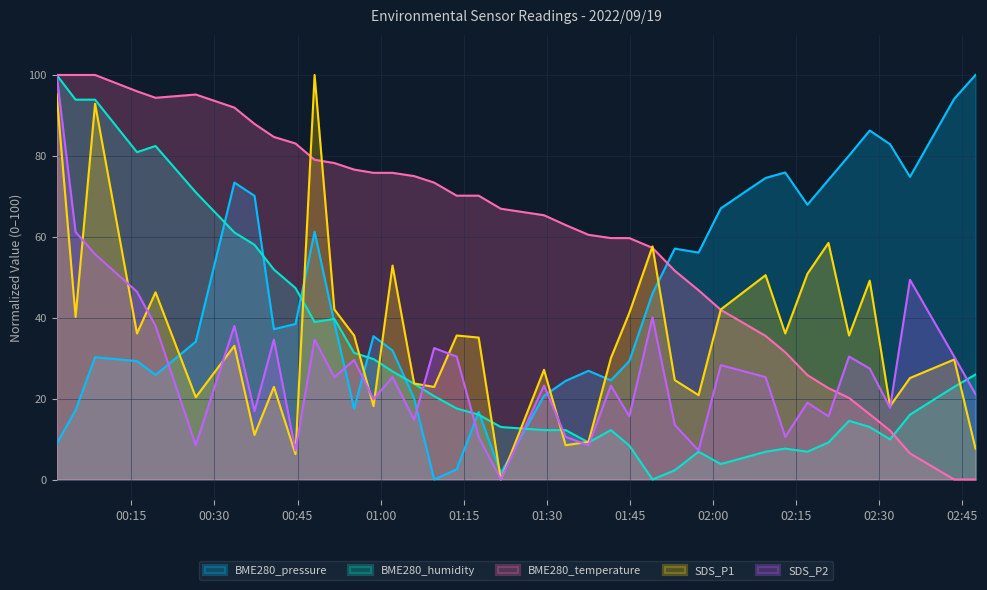

Is it true that SDS_P2 equals 28.0 at 2022/09/19 00:37:14?

False